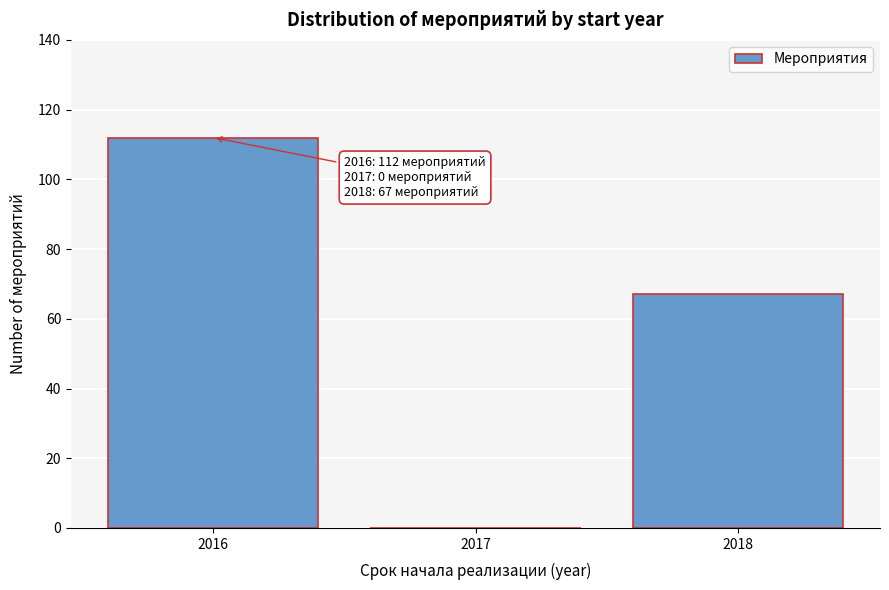

Over which range of the x-axis is the bar tallest?

2015.5 to 2016.5